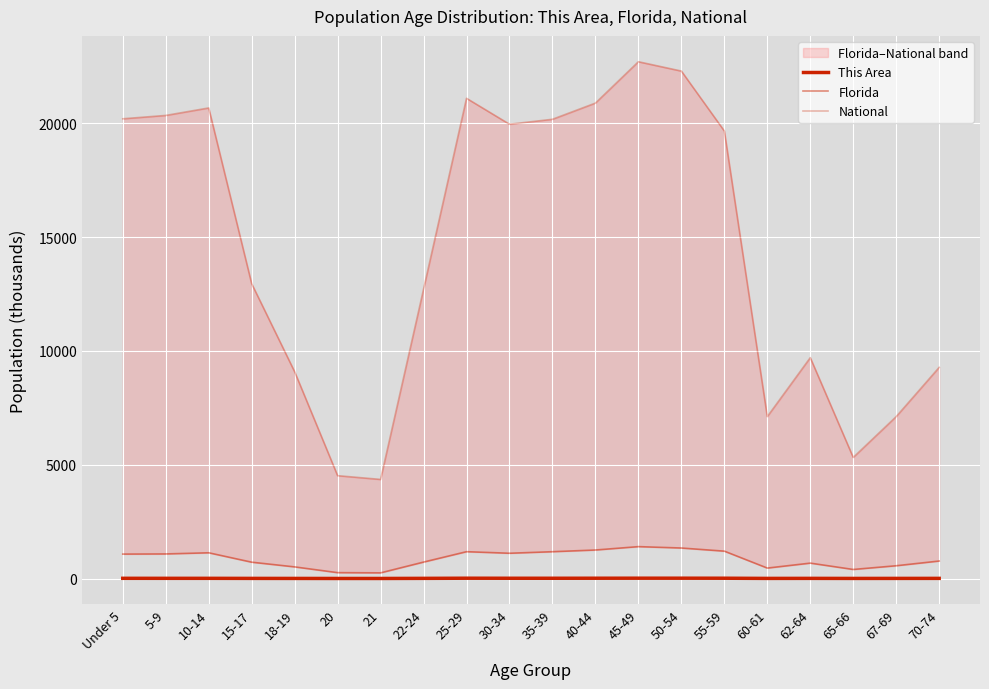

What is the average value of the This Area series?

7.7